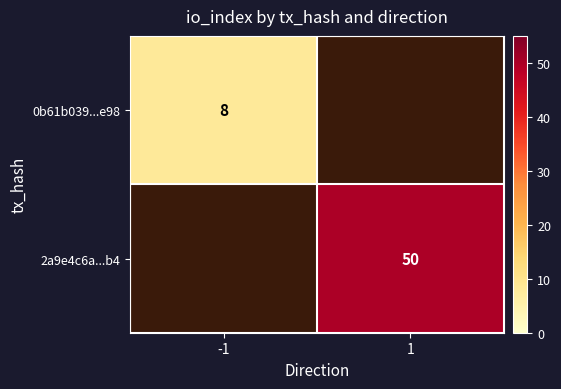

The 0b61b039...e98 series shows 8 at -1. True or false?

True